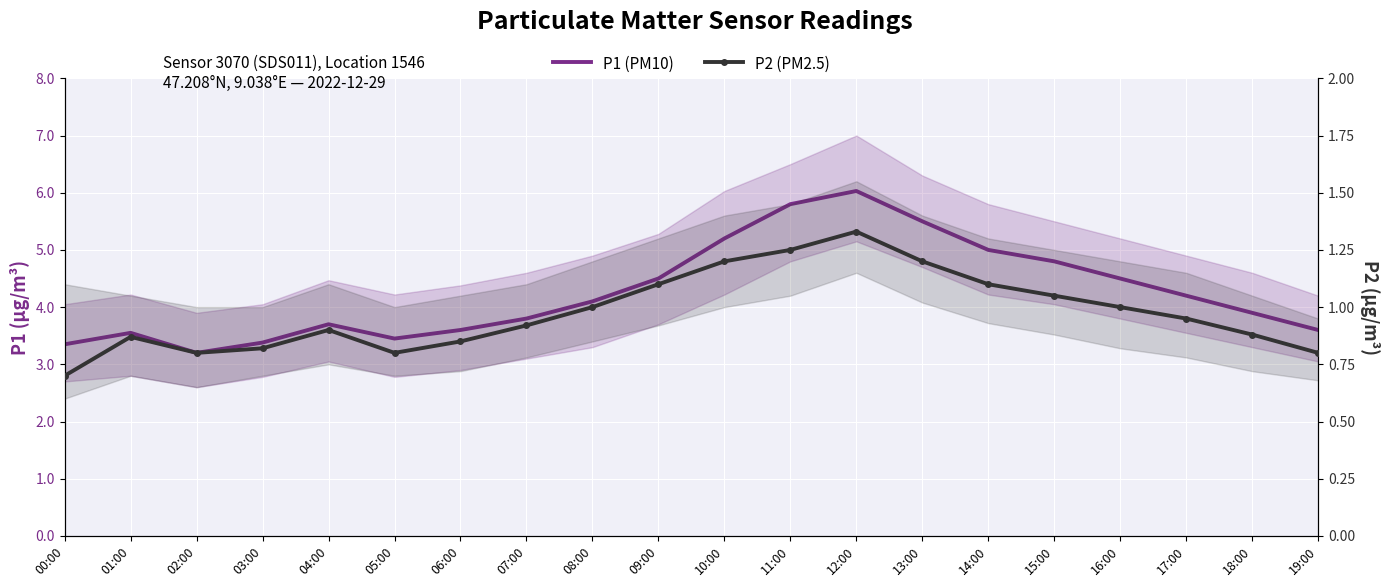

What is the label of the 8th point from the left?

07:00